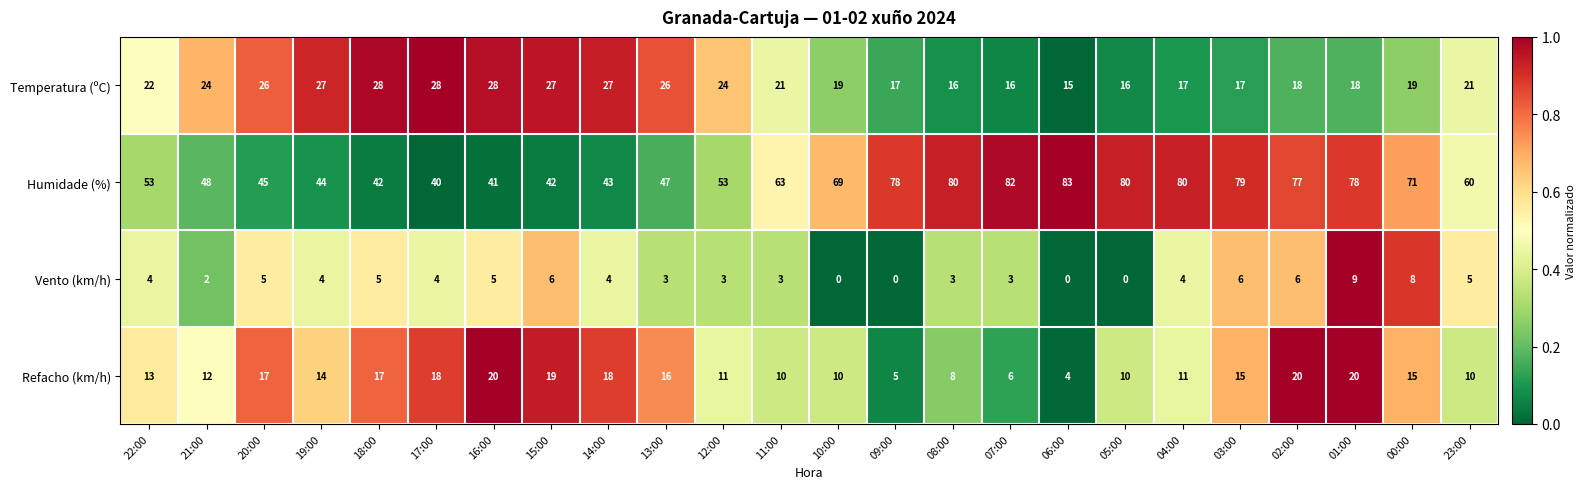

Count the number of categories in the chart.

24